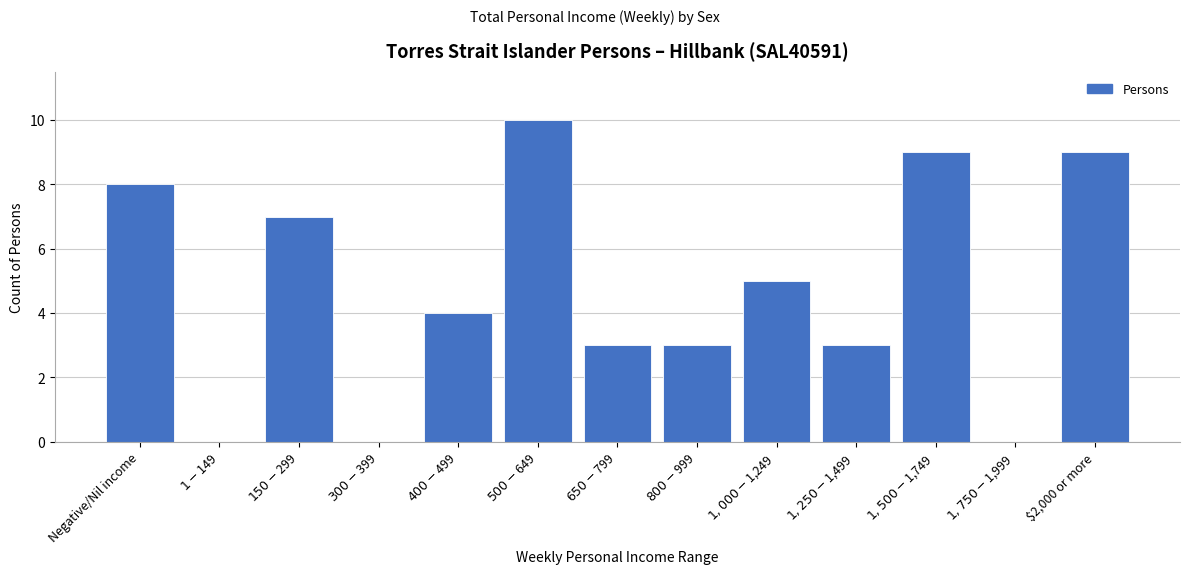

What is the greatest value displayed?

10